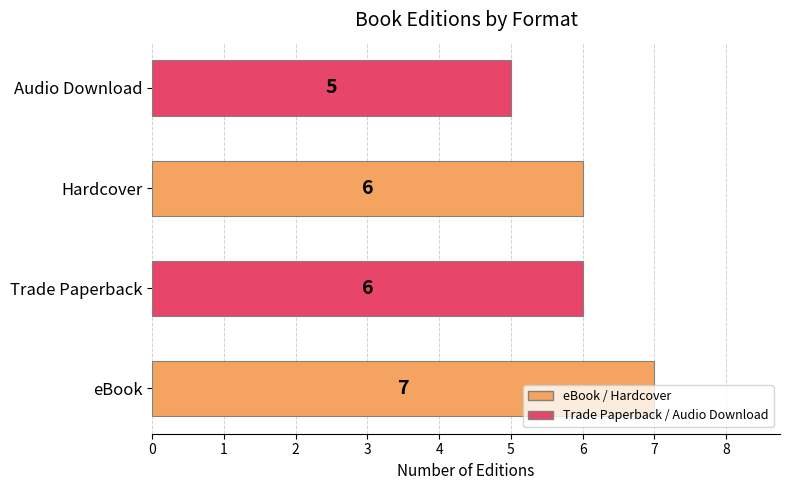

Between Audio Download and Hardcover, which is larger?

Hardcover